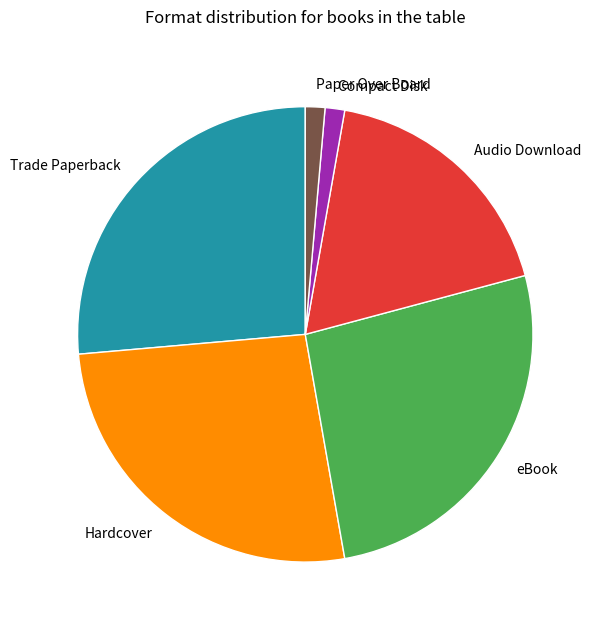

The Trade Paperback slice represents 26% of the pie. True or false?

True